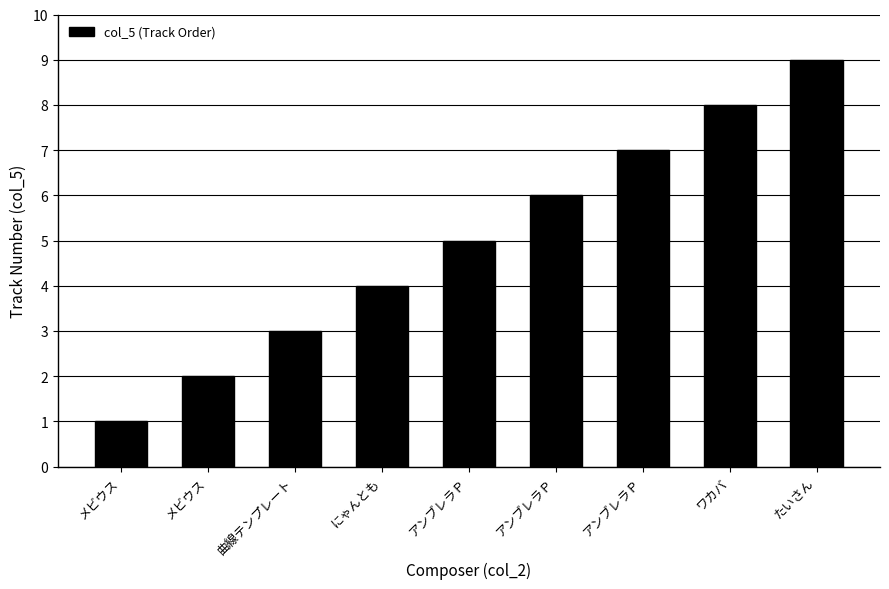

What is the change in value from 曲線テンプレート to ワカバ?

+5